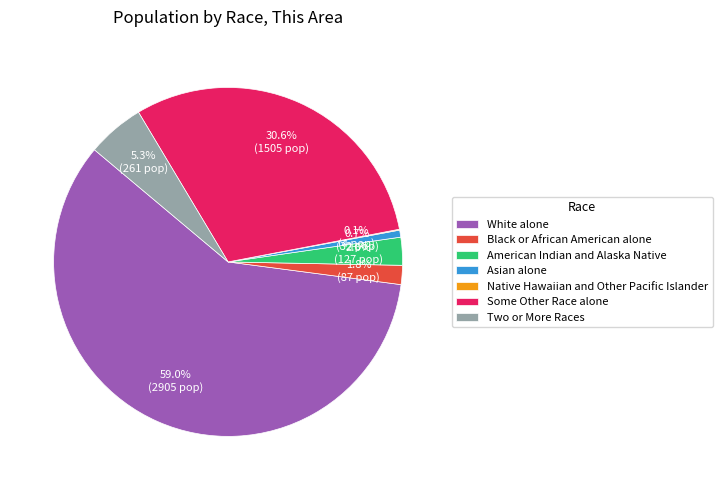

Which has a higher value, White alone or Black or African American alone?

White alone